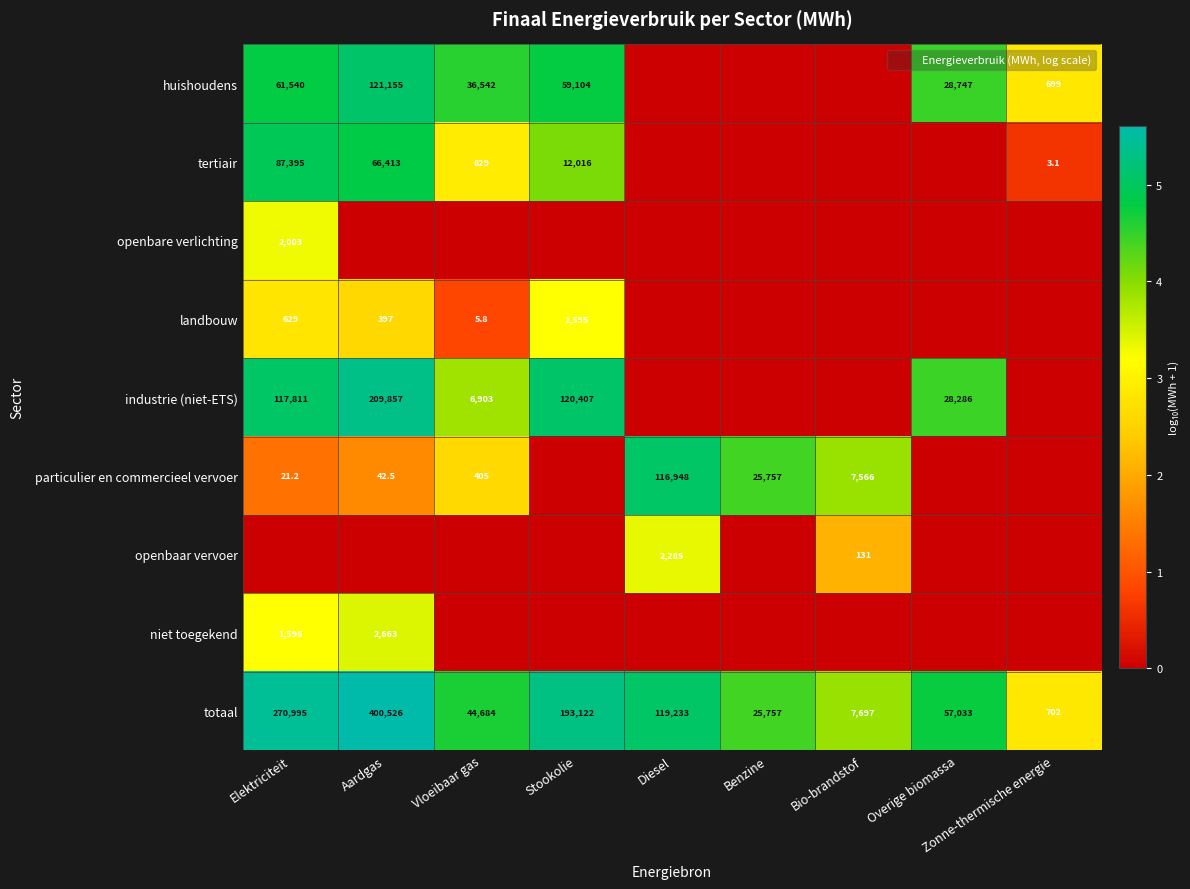

Which has a higher value, Elektriciteit or Diesel?

Elektriciteit